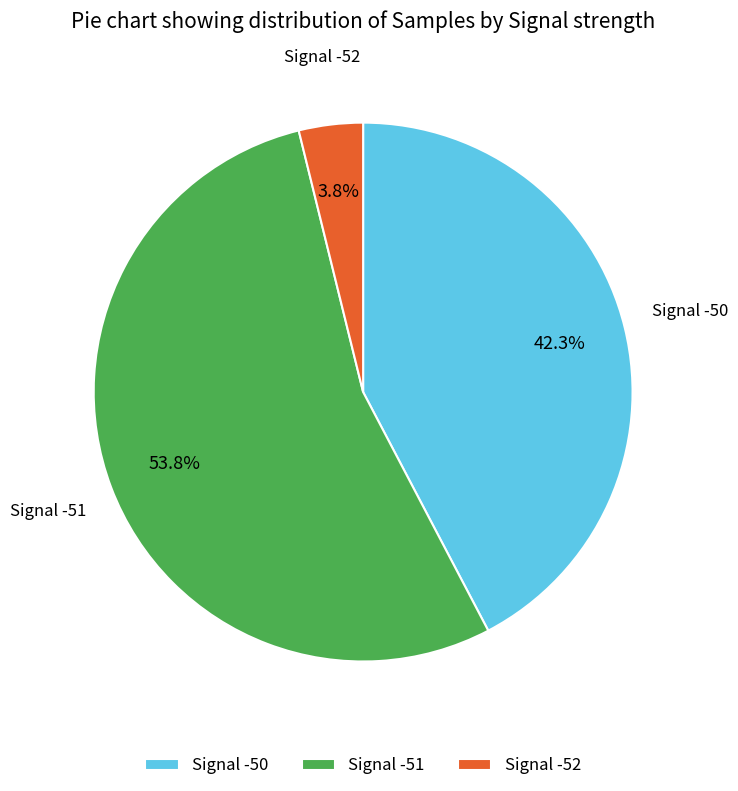

Is it true that Signal -52 is 17% of the pie?

False